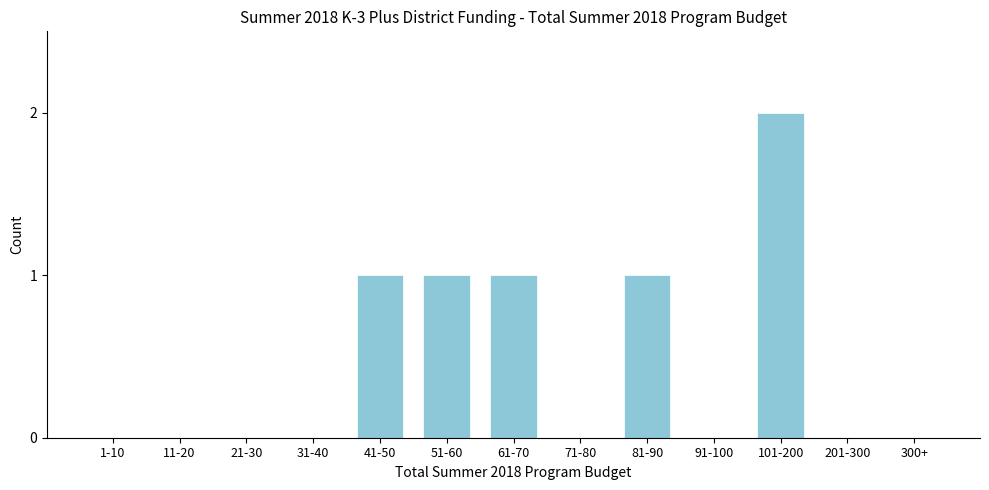

Reading right to left, transcribe all the data shown in this chart.

300+=0	201-300=0	101-200=2	91-100=0	81-90=1	71-80=0	61-70=1	51-60=1	41-50=1	31-40=0	21-30=0	11-20=0	1-10=0